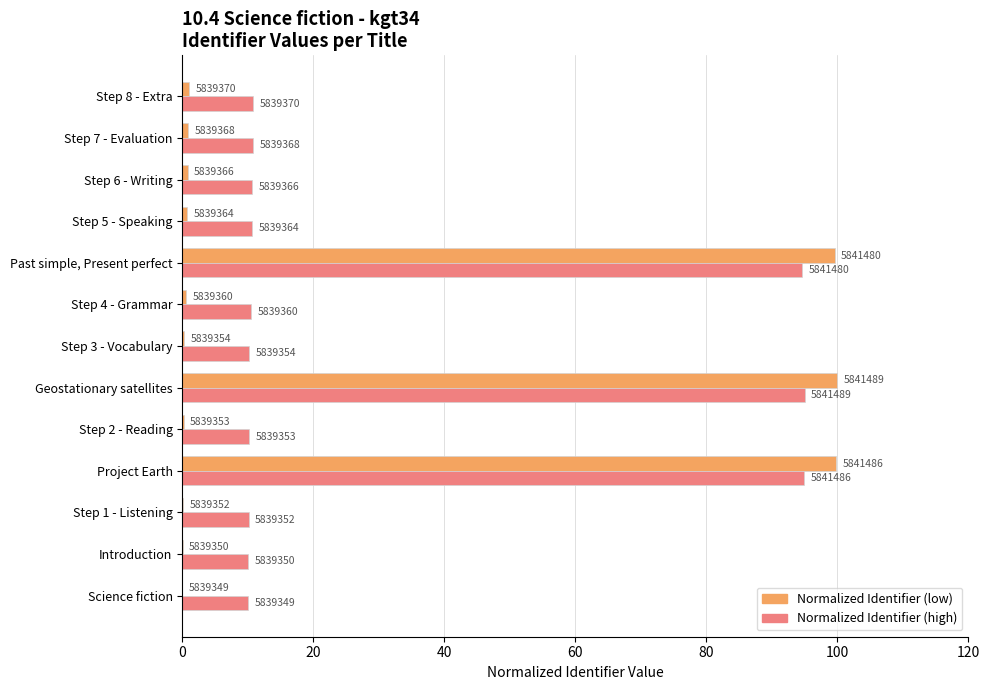

What are all the series names shown in the legend?

Normalized Identifier (low), Normalized Identifier (high)